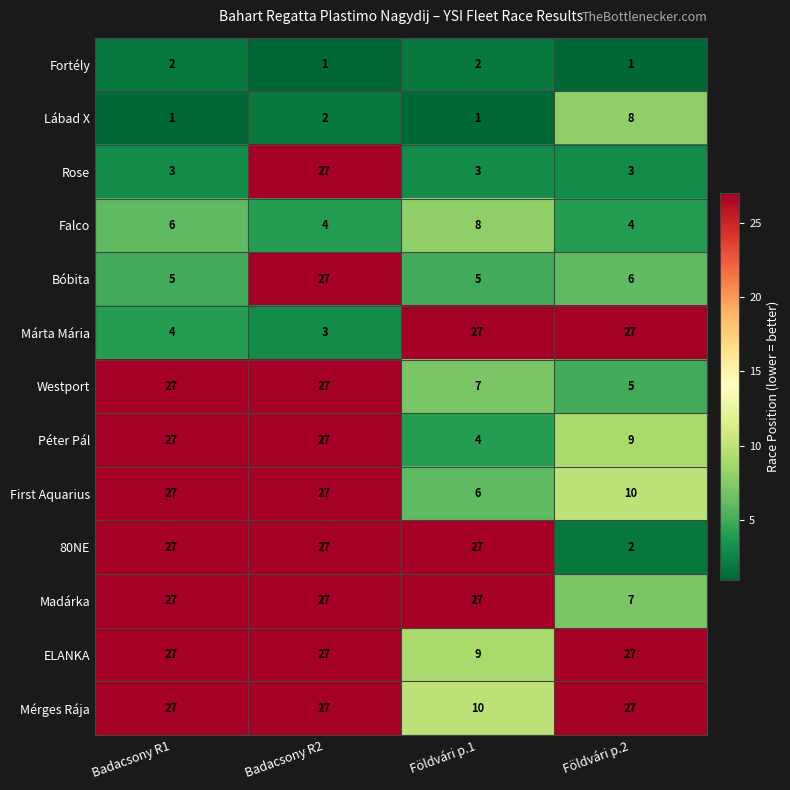

Is the value of Fortély at Földvári p.1 greater than the value of Bóbita at Földvári p.2?

No